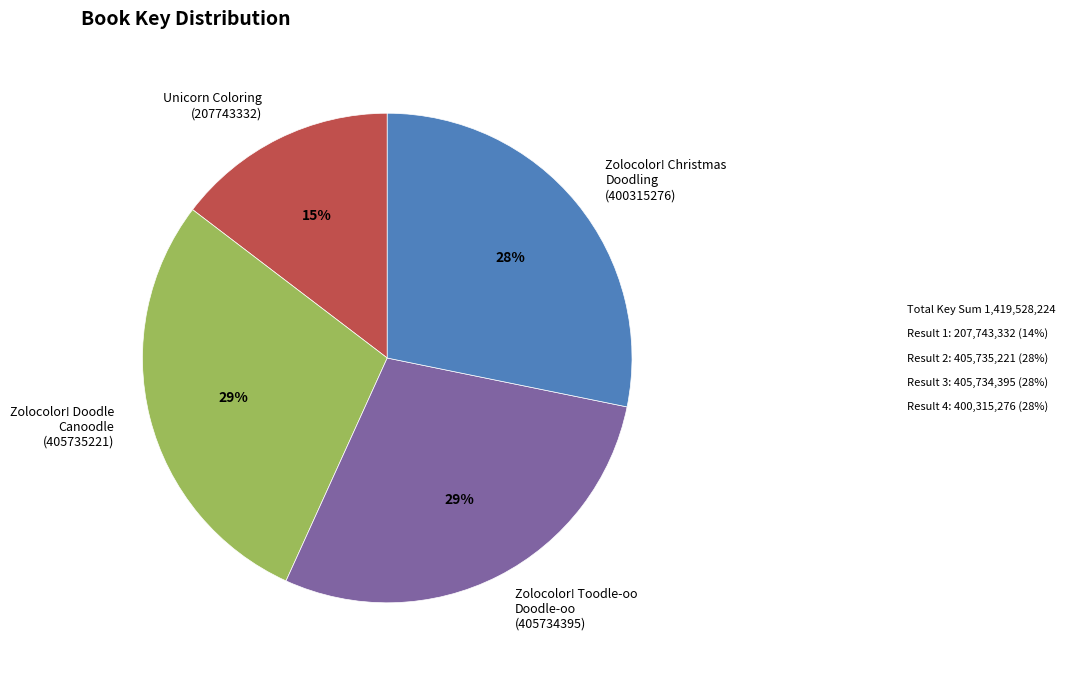

Approximately how many times larger is the value at Zolocolor! Doodle Canoodle (405735221) compared to Zolocolor! Toodle-oo Doodle-oo (405734395)?

1.0